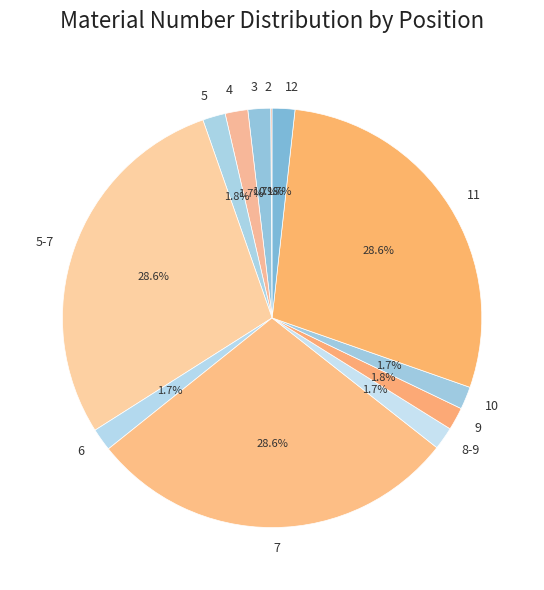

How much of the chart is everything except 8-9?

98.3%